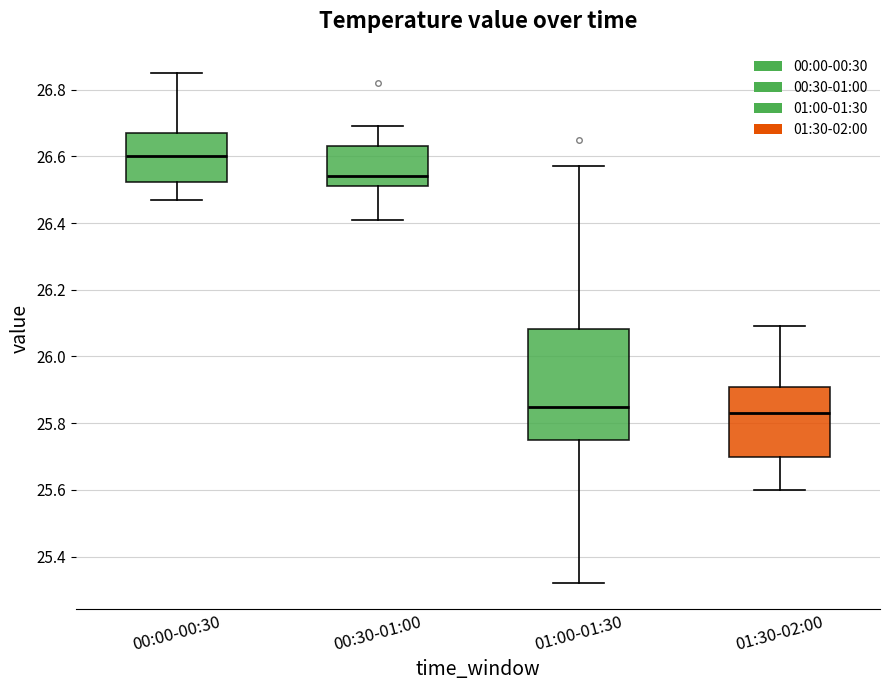

Reading left to right, transcribe this box plot: for each box, give where its median line is, the range the box spans, and where its two whiskers end, as read against the y-axis. The values are not printed on the chart, so give them approximately, as read against the axis.

00:00-00:30: median 26.60, box 26.52 to 26.68, whiskers 26.48 to 26.86
00:30-01:00: median 26.54, box 26.52 to 26.64, whiskers 26.42 to 26.70
01:00-01:30: median 25.86, box 25.76 to 26.08, whiskers 25.32 to 26.58
01:30-02:00: median 25.84, box 25.70 to 25.90, whiskers 25.60 to 26.10